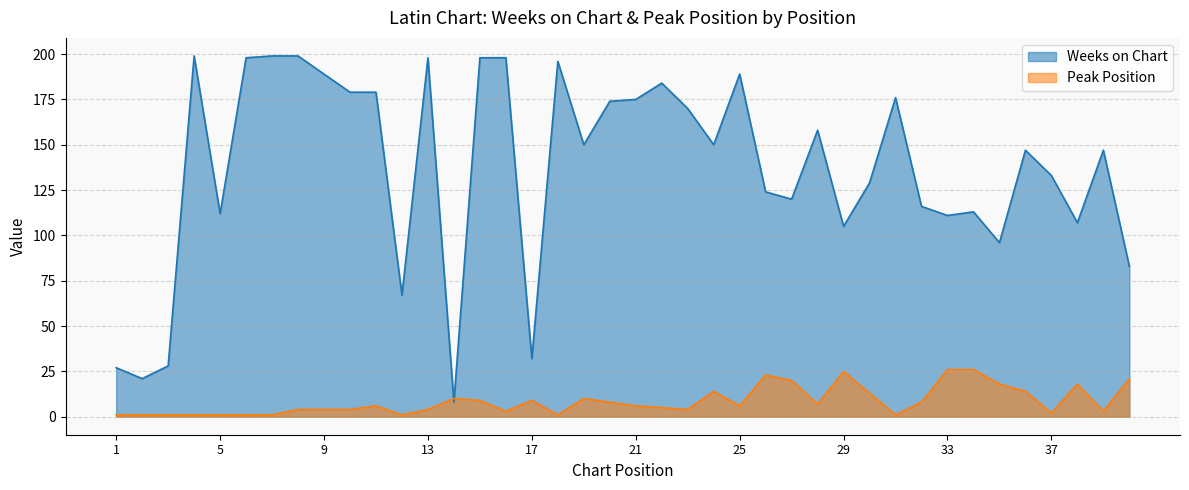

Reading right to left, extract all data points from this chart.

Weeks on Chart: 40=83	39=147	38=107	37=133	36=147	35=96	34=113	33=111	32=116	31=176	30=129	29=105	28=158	27=120	26=124	25=189	24=150	23=170	22=184	21=175	20=174	19=150	18=196	17=32	16=198	15=198	14=8	13=198	12=67	11=179	10=179	9=189	8=199	7=199	6=198	5=112	4=199	3=28	2=21	1=27
Peak Position: 40=21	39=3	38=18	37=2	36=14	35=18	34=26	33=26	32=8	31=1	30=13	29=25	28=7	27=20	26=23	25=6	24=14	23=4	22=5	21=6	20=8	19=10	18=1	17=9	16=3	15=9	14=10	13=4	12=1	11=6	10=4	9=4	8=4	7=1	6=1	5=1	4=1	3=1	2=1	1=1